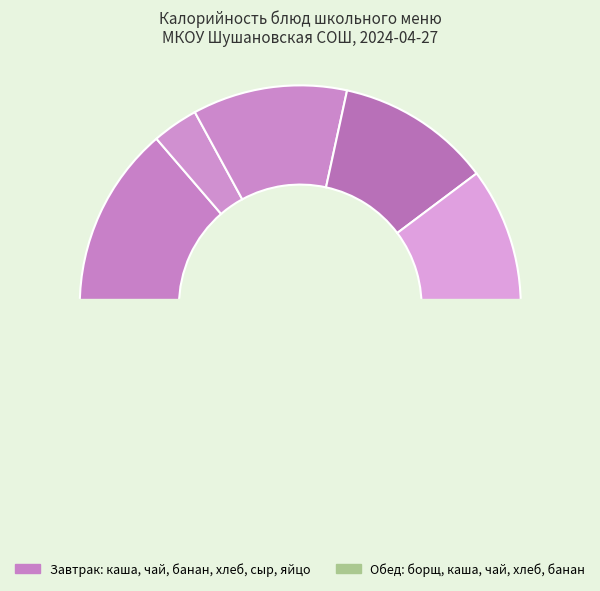

Approximately how many times larger is the value at Банан (завтрак) compared to Каша молочная манная?

0.8